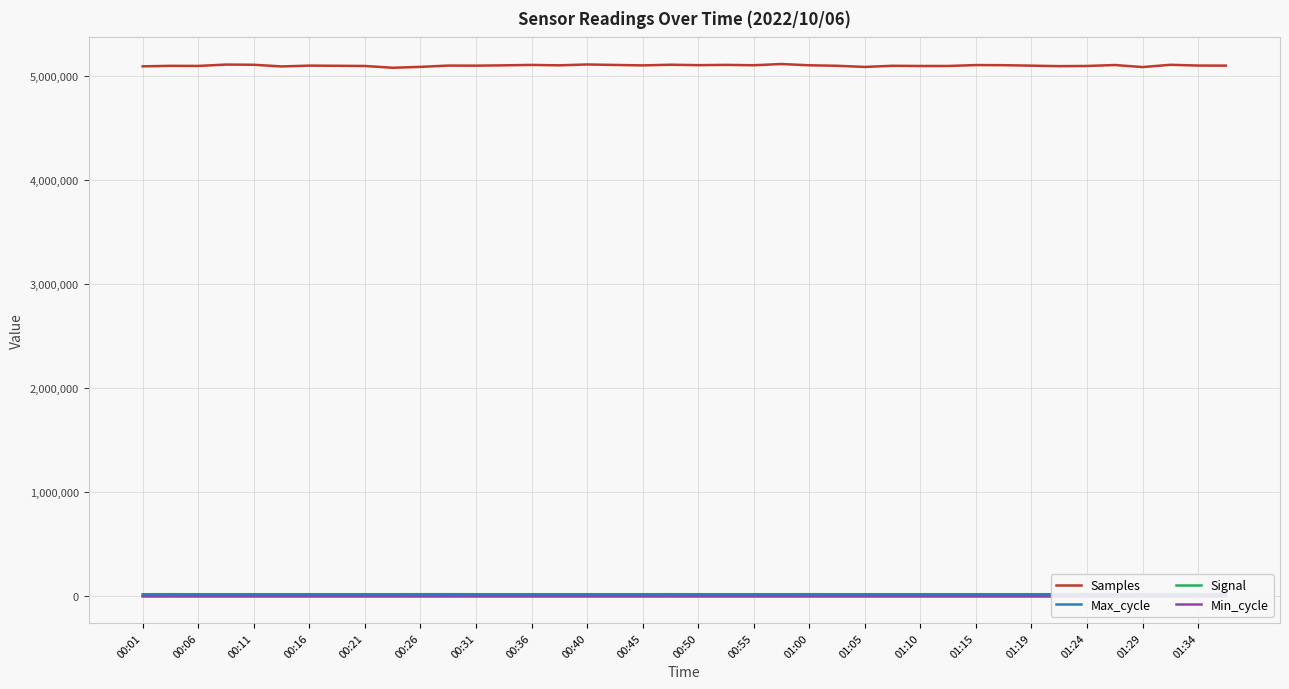

List the series in order of their peak value, highest first.

Samples, Max_cycle, Min_cycle, Signal